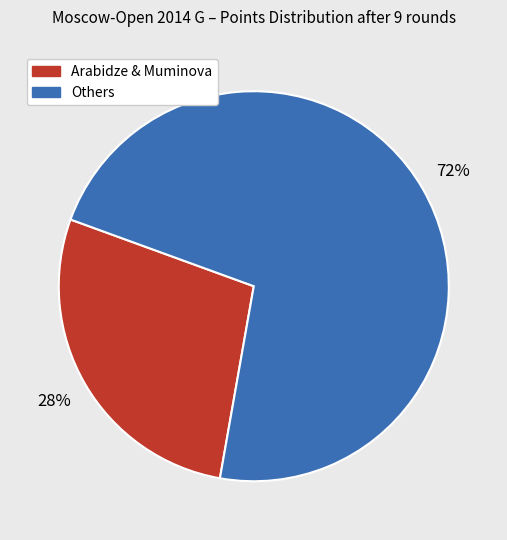

Is there a majority slice in this chart?

Yes